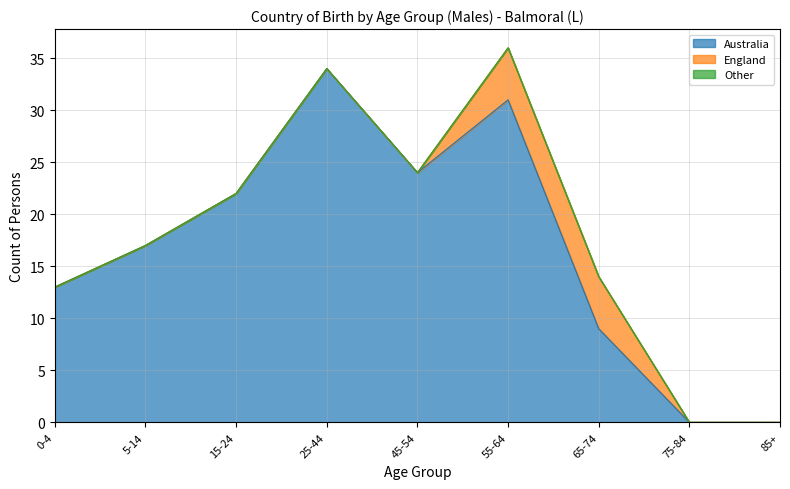

What are all the series names shown in the legend?

Australia, England, Other